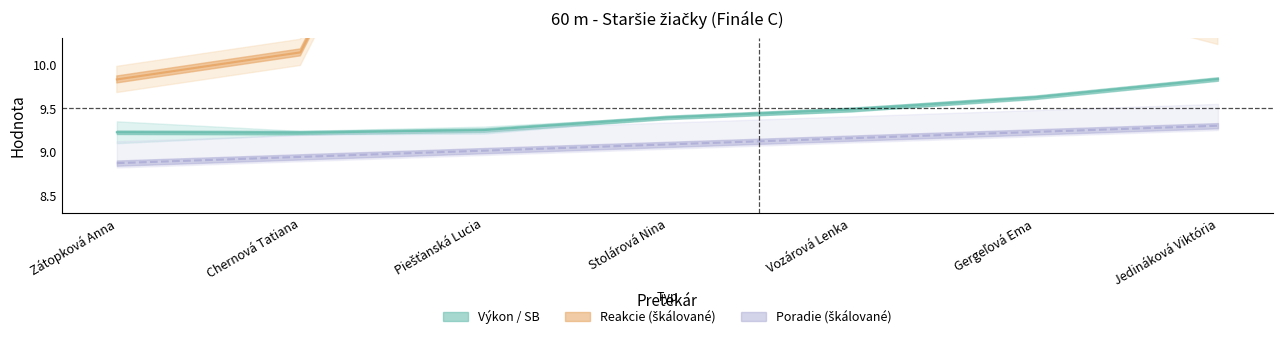

What position from the right is Piešťanská Lucia?

5